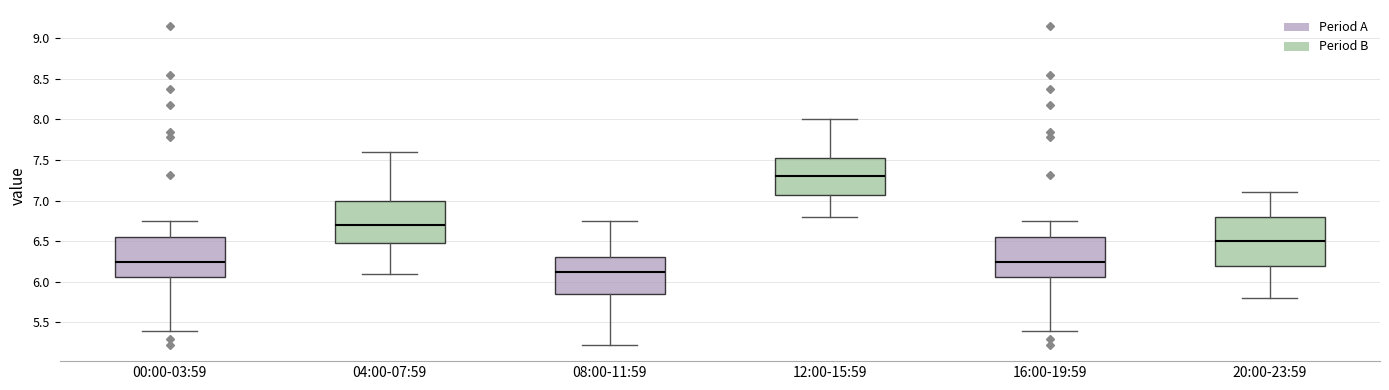

Reading left to right, read every box against the y-axis: the position of its median line, the range the box covers, and the ends of its whiskers. The values are not printed on the chart, so give them approximately, as read against the axis.

00:00-03:59: median 6.25, box 6.05 to 6.55, whiskers 5.40 to 6.75
04:00-07:59: median 6.70, box 6.50 to 7.00, whiskers 6.10 to 7.60
08:00-11:59: median 6.10, box 5.85 to 6.30, whiskers 5.20 to 6.75
12:00-15:59: median 7.30, box 7.10 to 7.55, whiskers 6.80 to 8.00
16:00-19:59: median 6.25, box 6.05 to 6.55, whiskers 5.40 to 6.75
20:00-23:59: median 6.50, box 6.20 to 6.80, whiskers 5.80 to 7.10